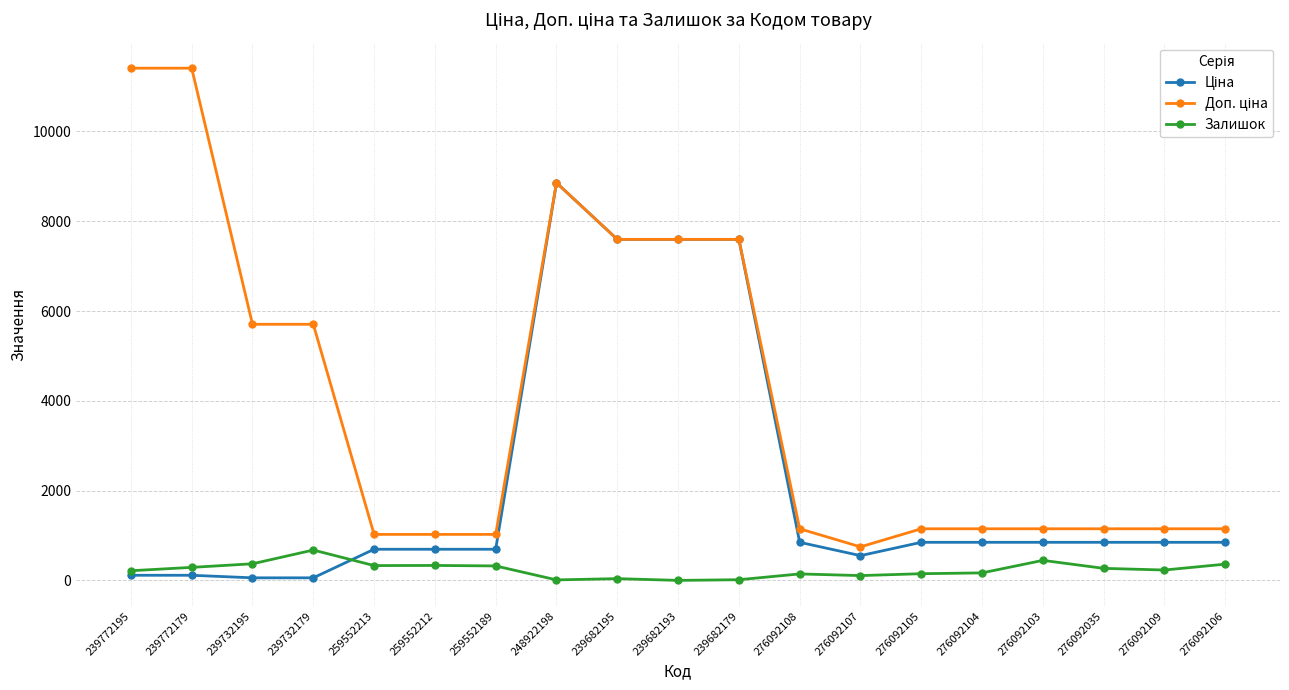

What is the difference between the highest and lowest values at 259552213?

694.6